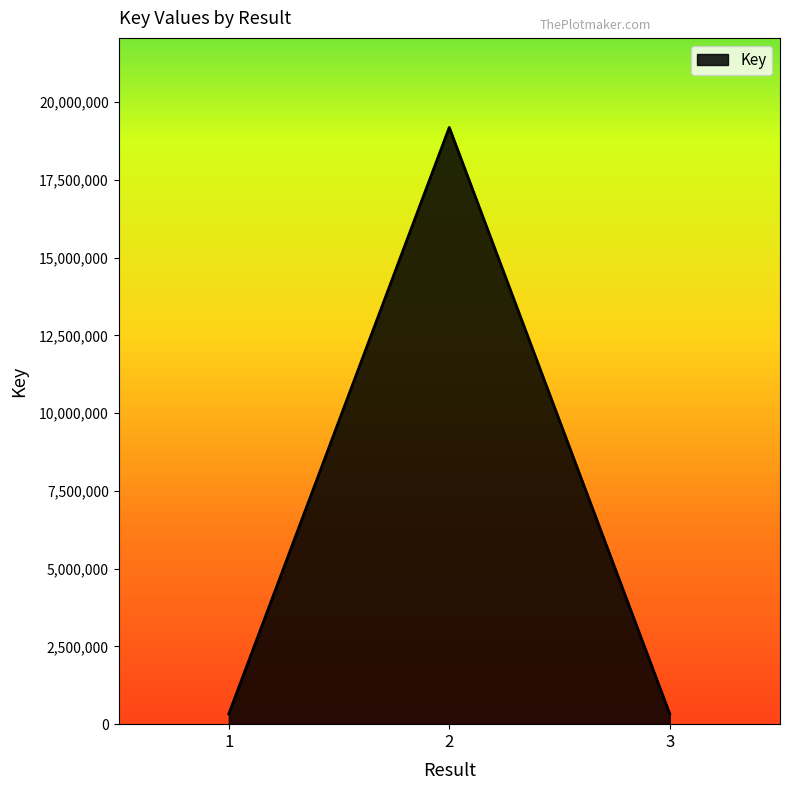

The value at 2 is 19190462. True or false?

True